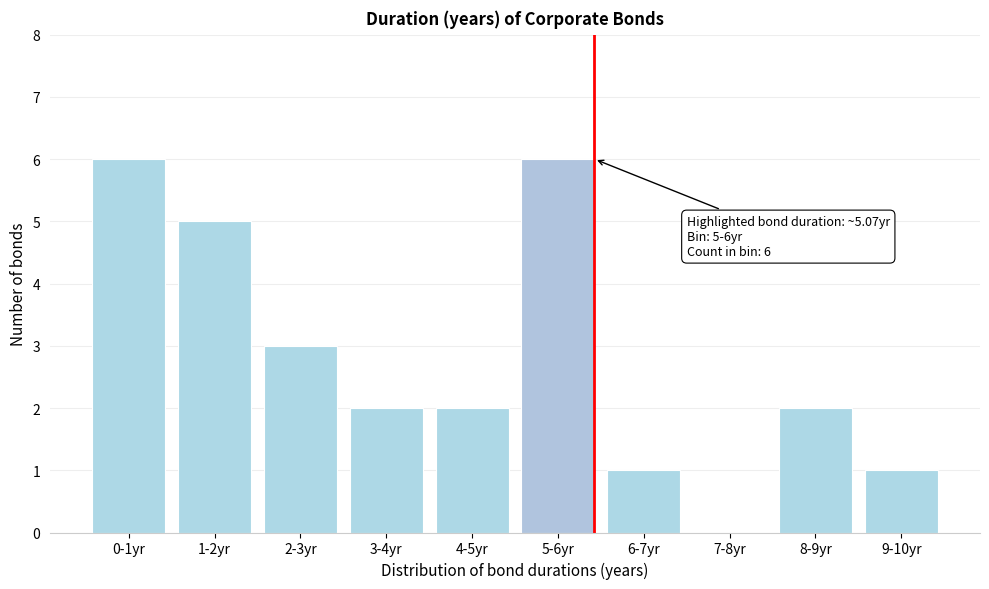

Reading right to left, what are all the values shown in this chart?

9-10yr=1	8-9yr=2	7-8yr=0	6-7yr=1	5-6yr=6	4-5yr=2	3-4yr=2	2-3yr=3	1-2yr=5	0-1yr=6